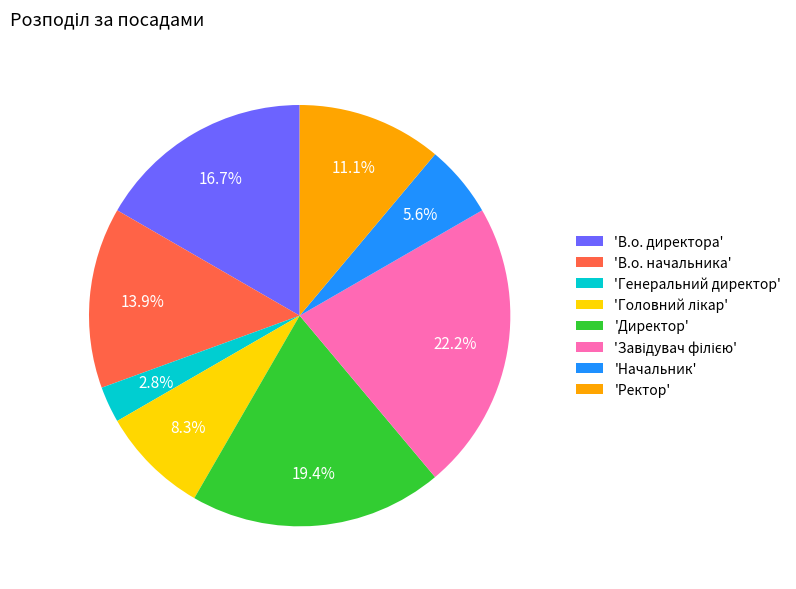

Which has a higher value, 'Генеральний директор' or 'Начальник'?

'Начальник'